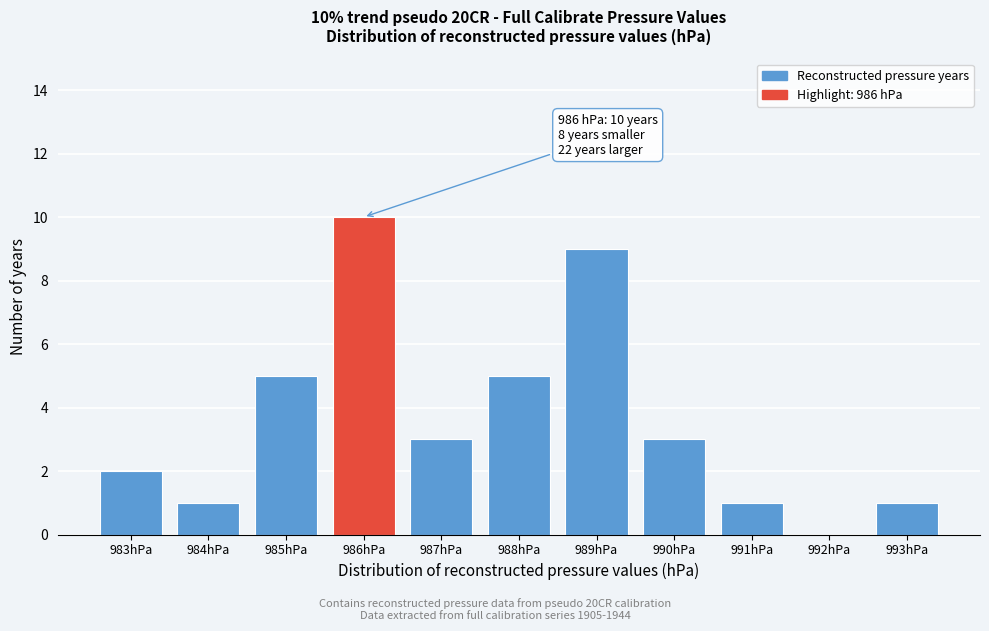

Reading right to left, extract all data points from this chart.

993hPa=1	992hPa=0	991hPa=1	990hPa=3	989hPa=9	988hPa=5	987hPa=3	986hPa=10	985hPa=5	984hPa=1	983hPa=2